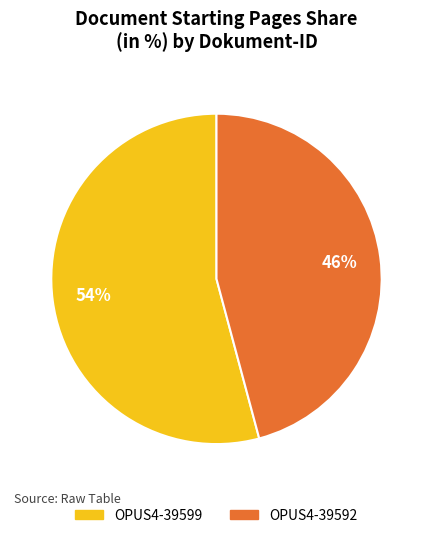

Which slice represents more than half of the pie?

OPUS4-39599